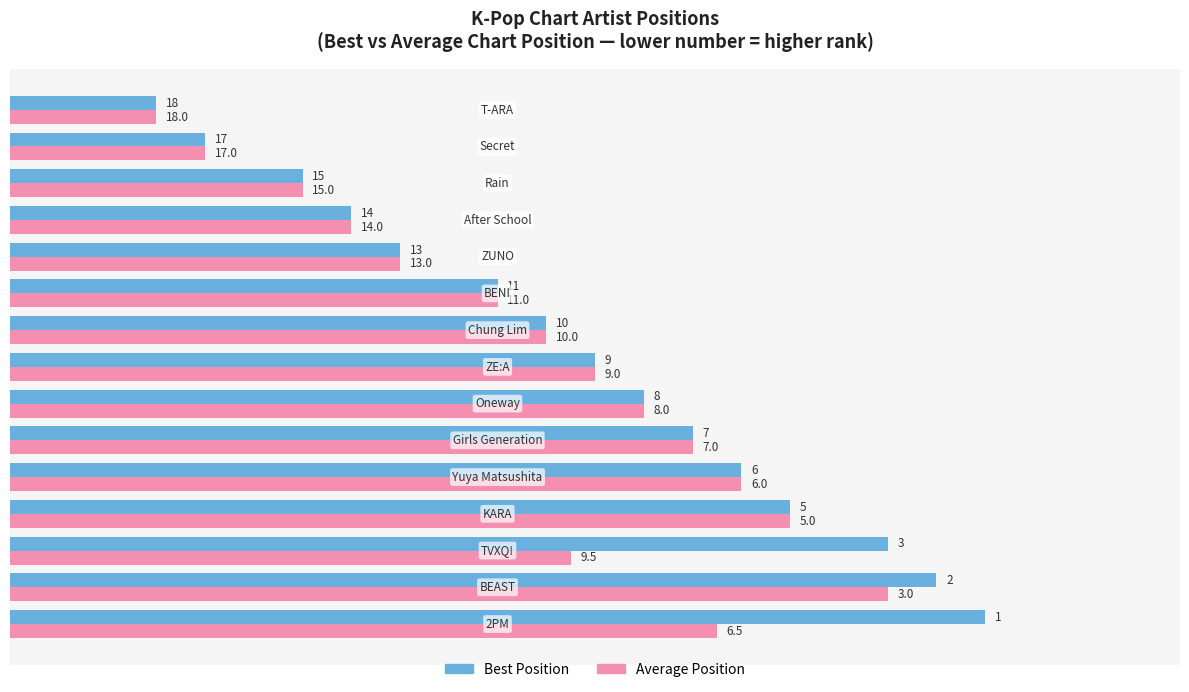

What is the minimum value shown in the chart?

3.0